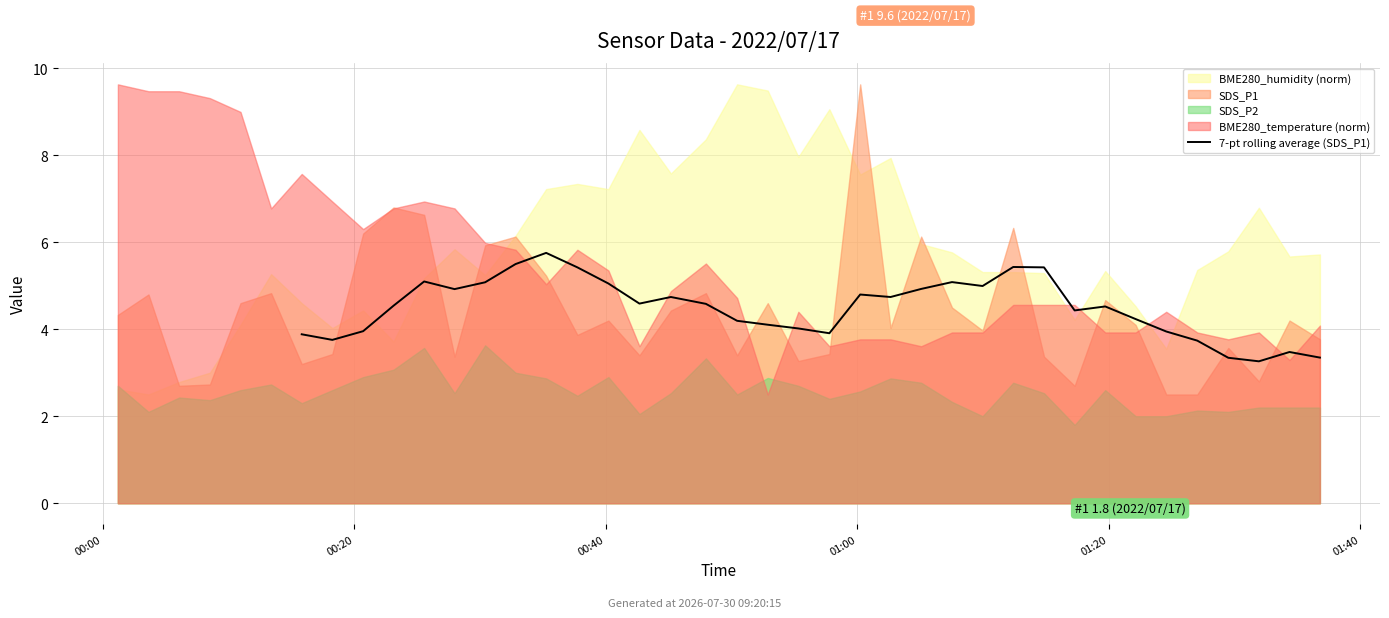

The value at 33 is 4.5. True or false?

False